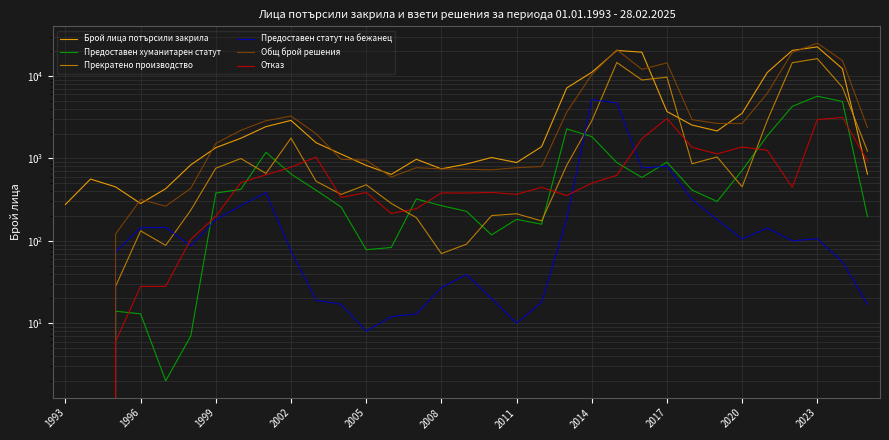

How many interior local peaks does the Брой лица потърсили закрила series have?

6